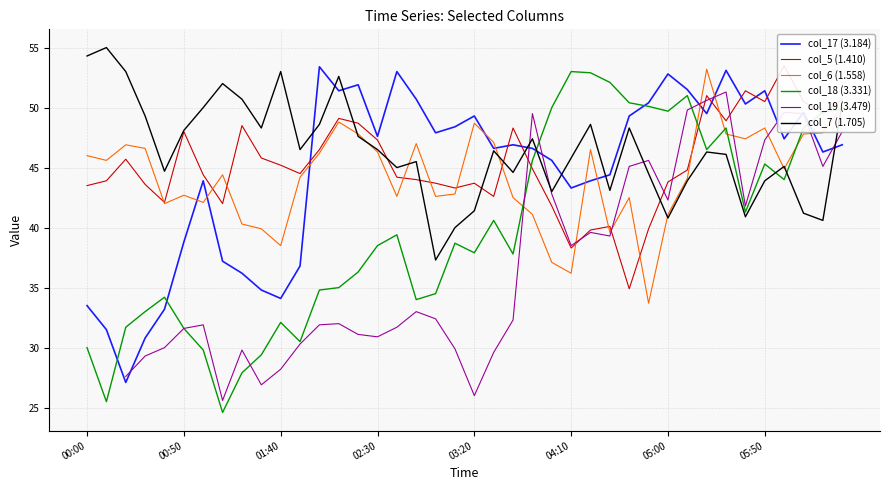

At how many categories does at least one series exceed 41?

40